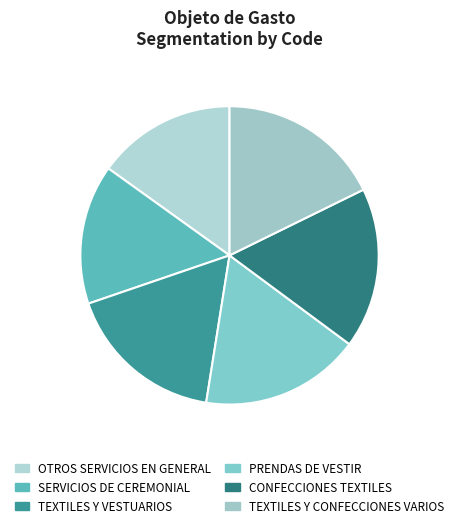

How many segments does this pie chart have?

6